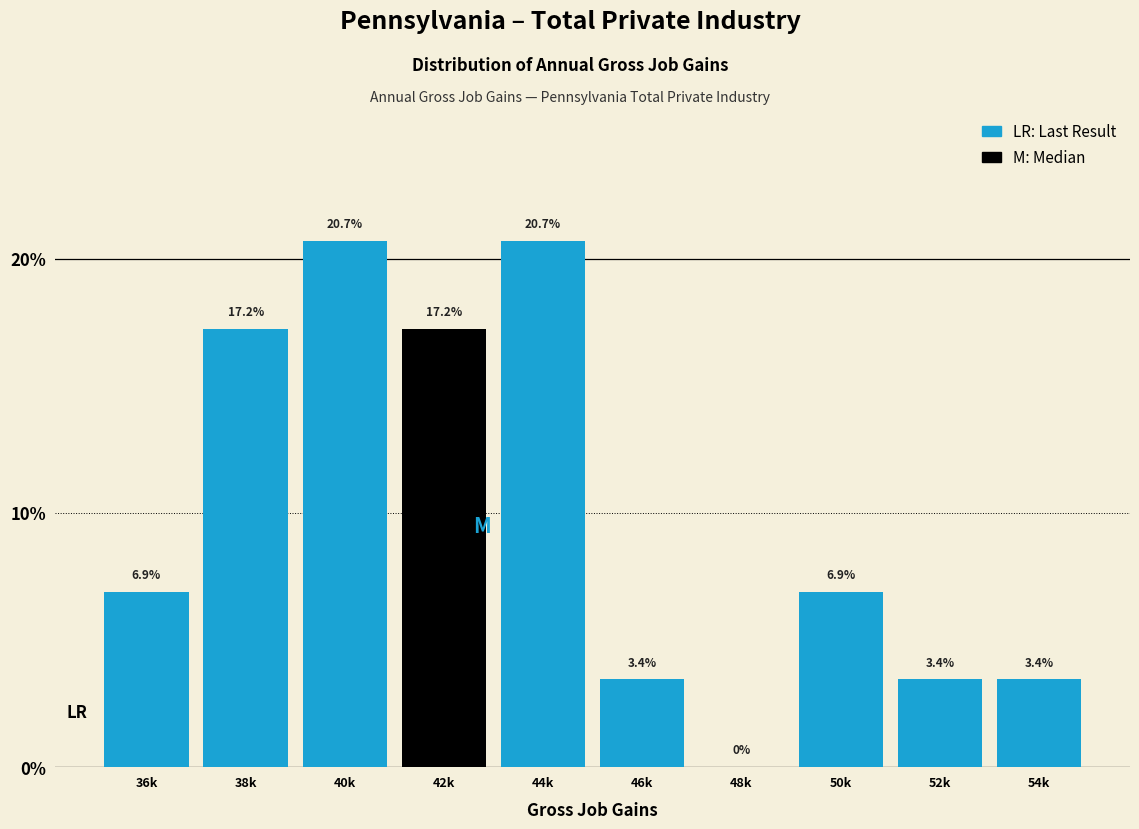

Reading left to right, list all the values displayed in this chart.

36k=6.9	38k=17.2	40k=20.7	42k=17.2	44k=20.7	46k=3.4	48k=0.0	50k=6.9	52k=3.4	54k=3.4